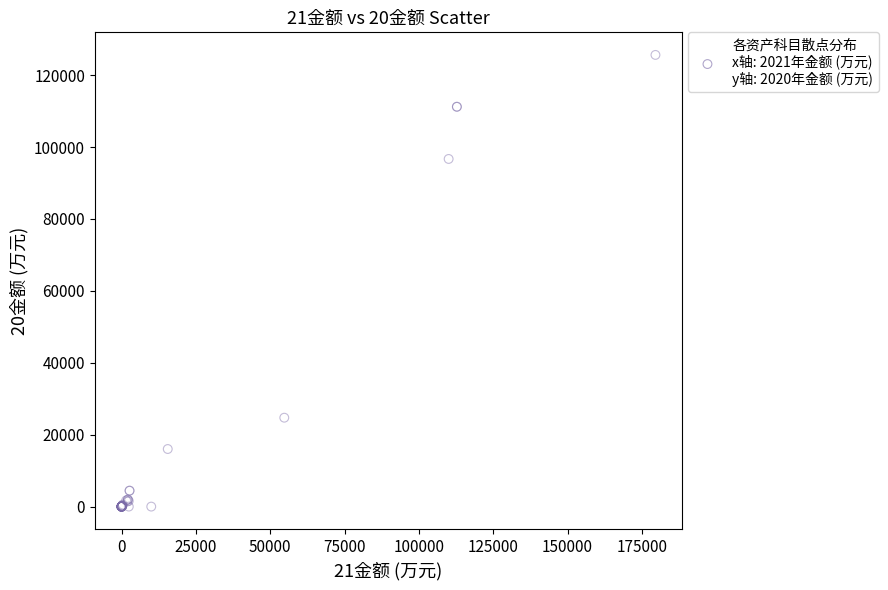

What Y value in the scatter plot is closest to 62815?

96694.0